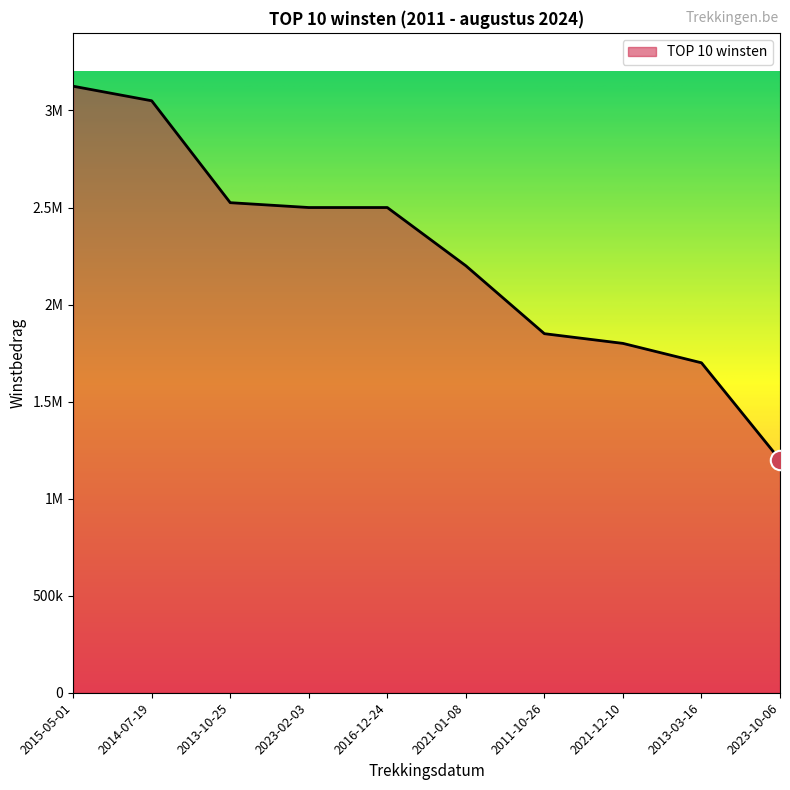

Does the chart display data point markers on the line(s)?

No